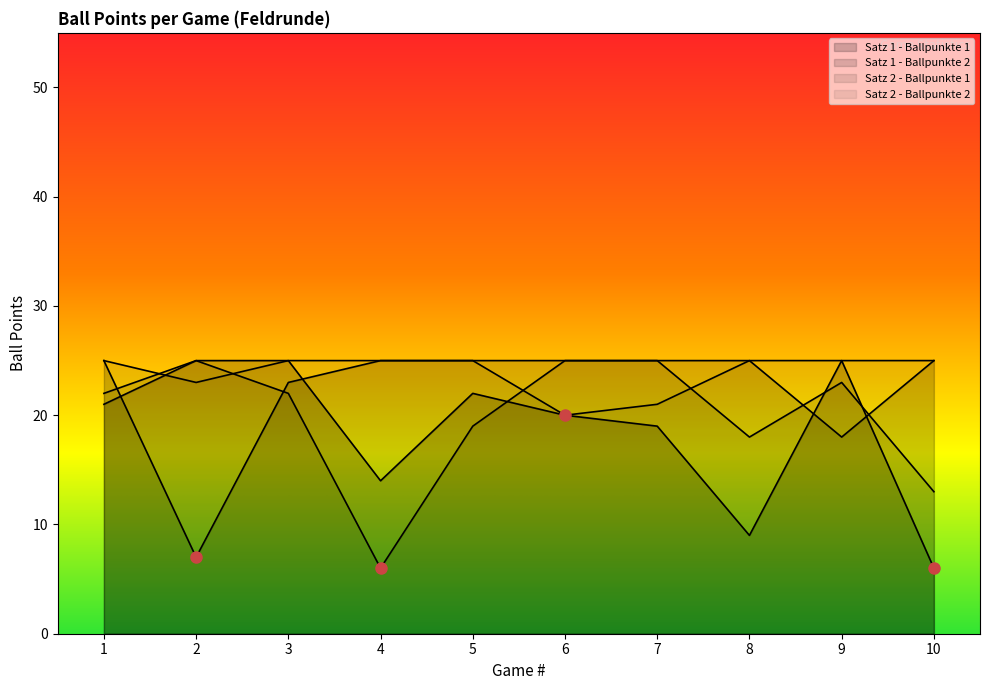

Which series changed the most between 6 and 9?

Satz 1 - Ballpunkte 2